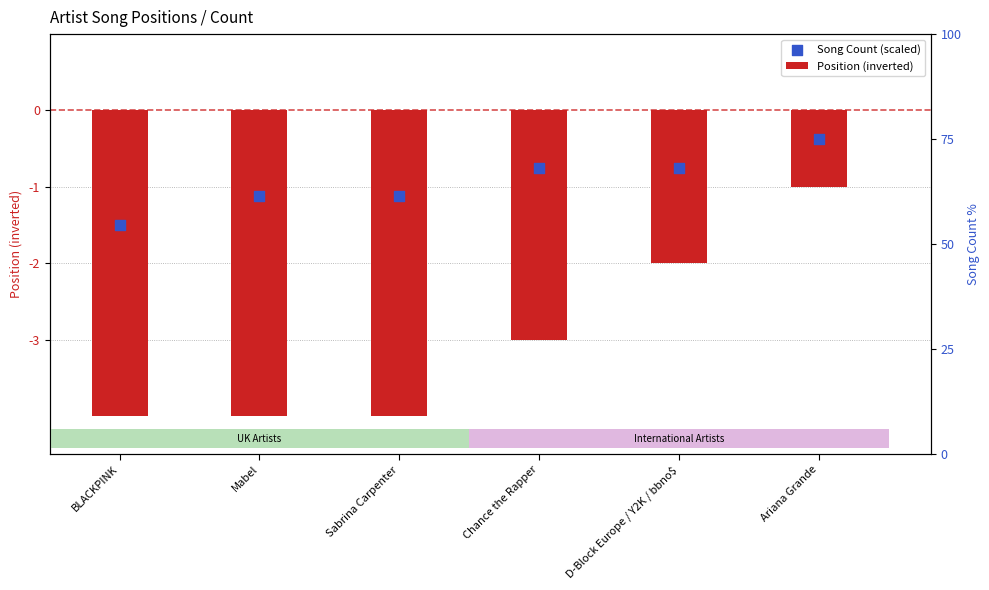

What are all the series names shown in the legend?

Position (inverted), Song Count (scaled)